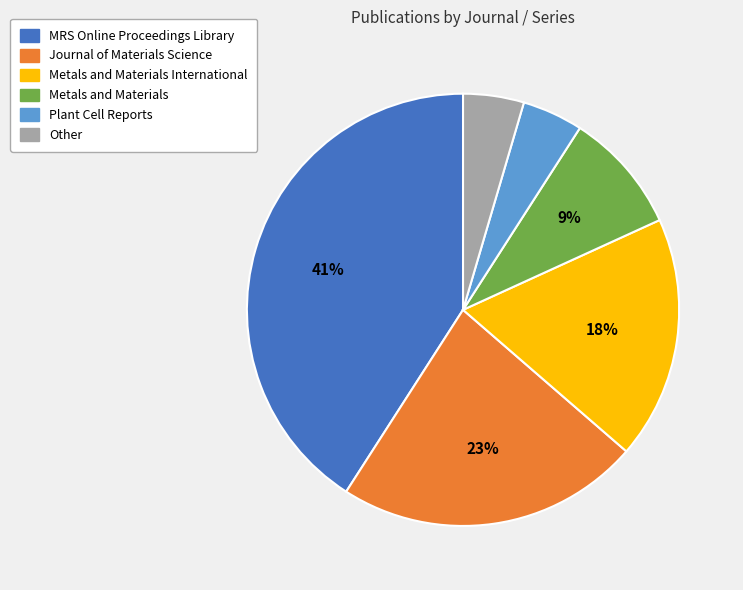

Count the number of slices in the pie.

6